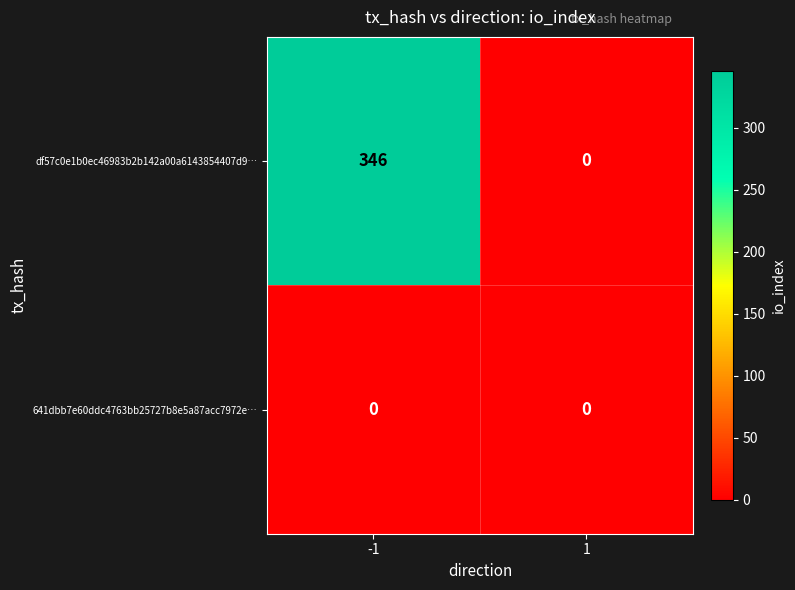

How many data points does each series have?

2